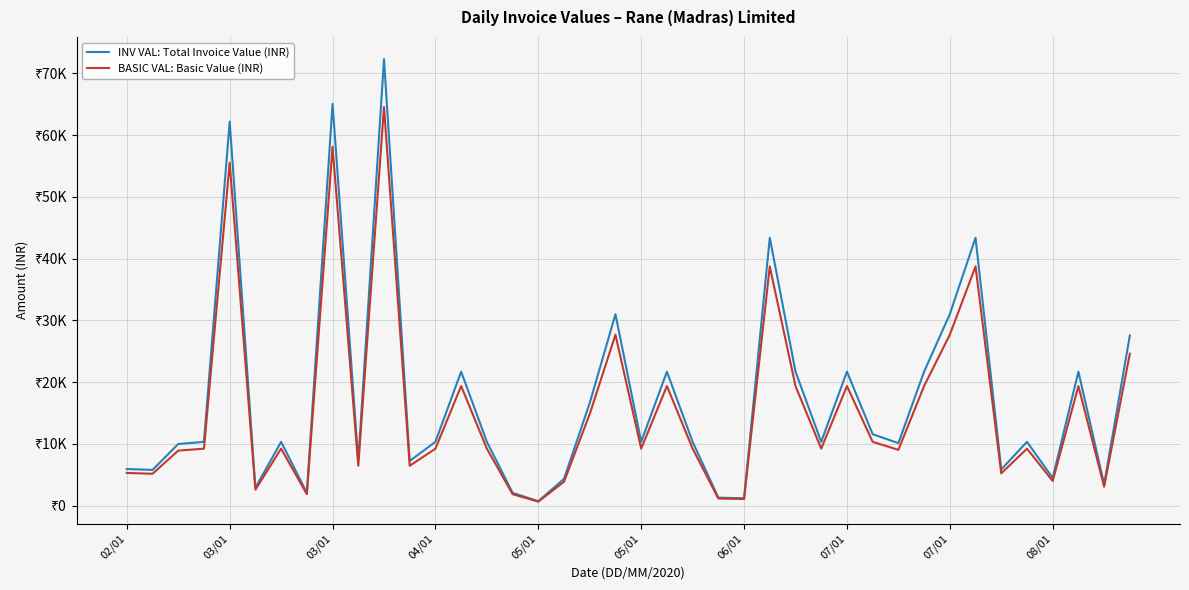

What is the value of the BASIC VAL: Basic Value (INR) point at the 14th from the left?

19365.0